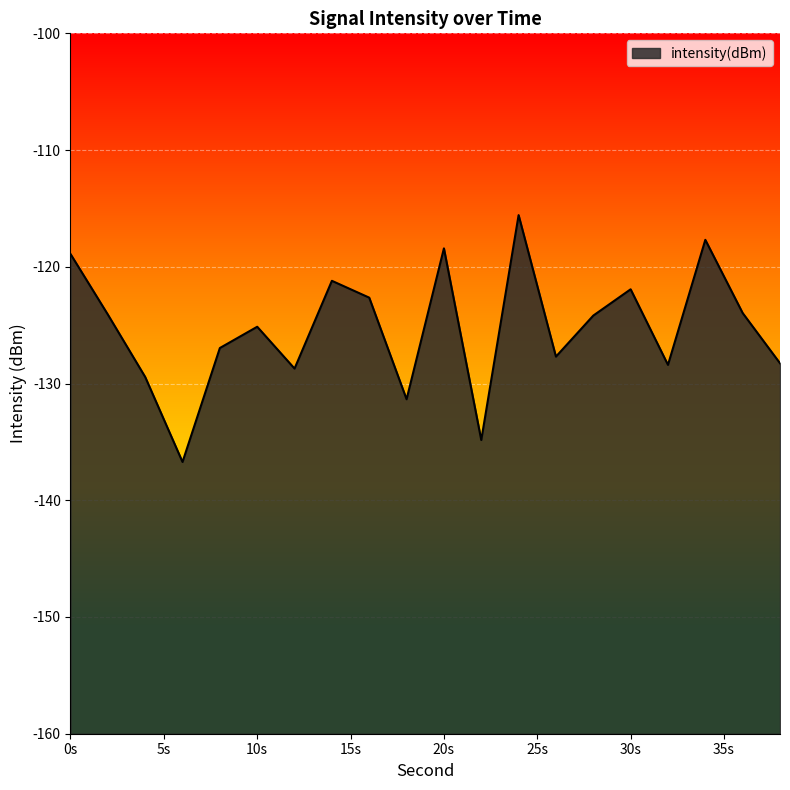

What is the value of the 10th point from the left?

-131.3